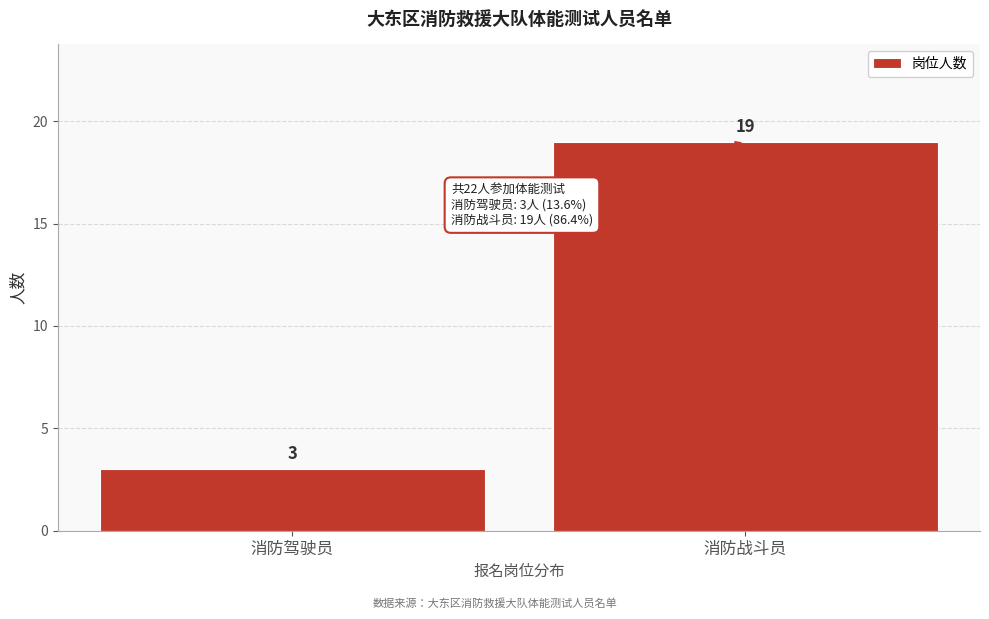

Reading left to right, transcribe all the data shown in this chart.

消防驾驶员=3	消防战斗员=19